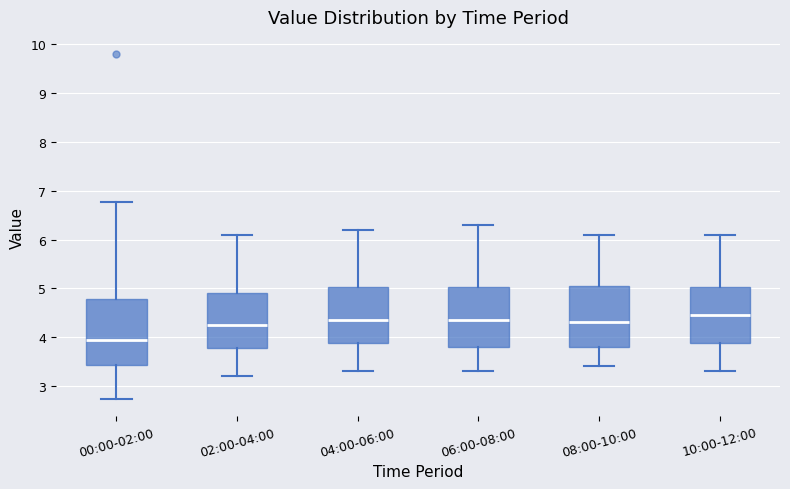

Which box has the lowest median line?

00:00-02:00